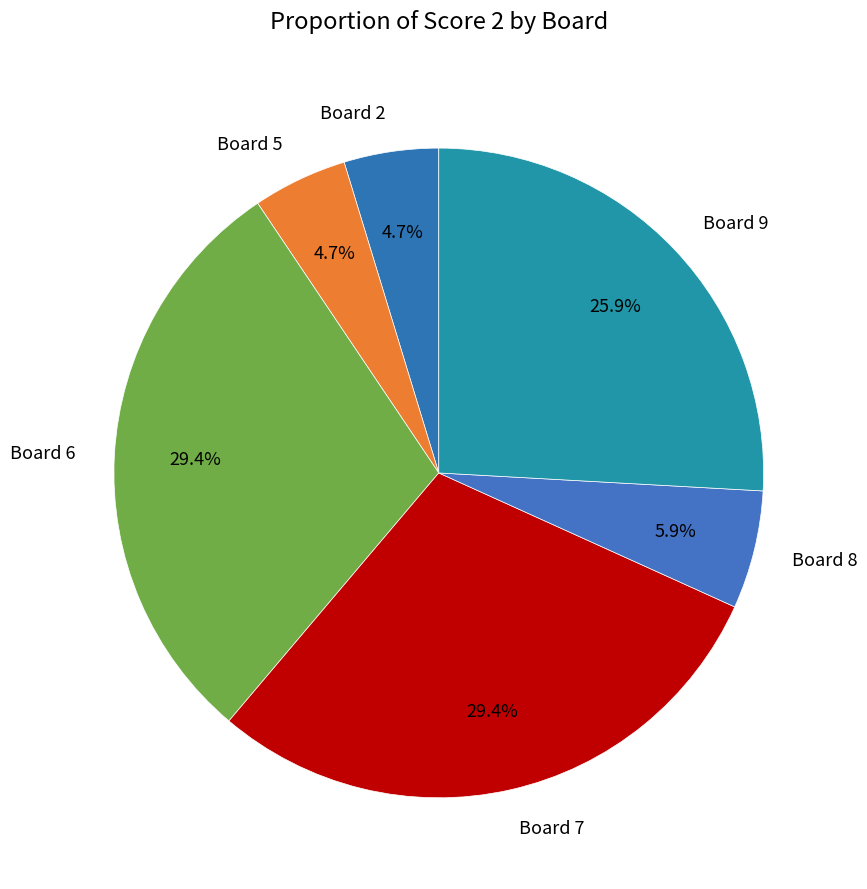

The Board 8 slice represents 6% of the pie. True or false?

True